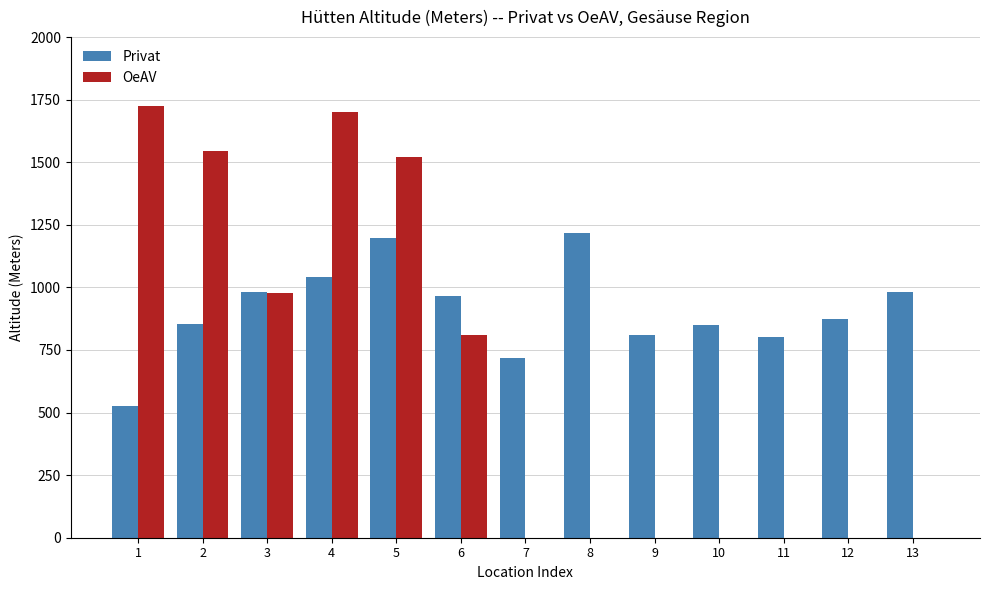

Which series changed the most between 4 and 6?

OeAV